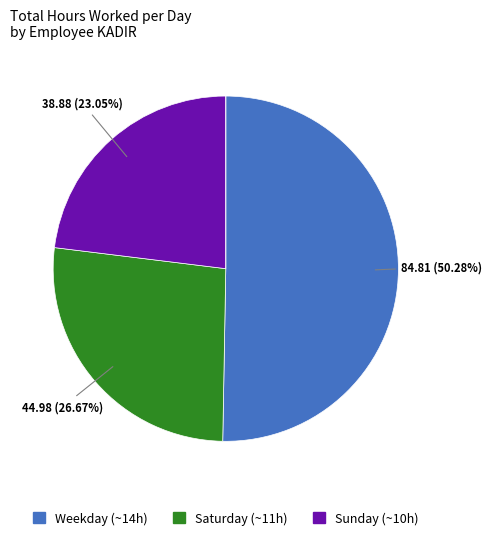

Does any single category account for the majority?

Yes